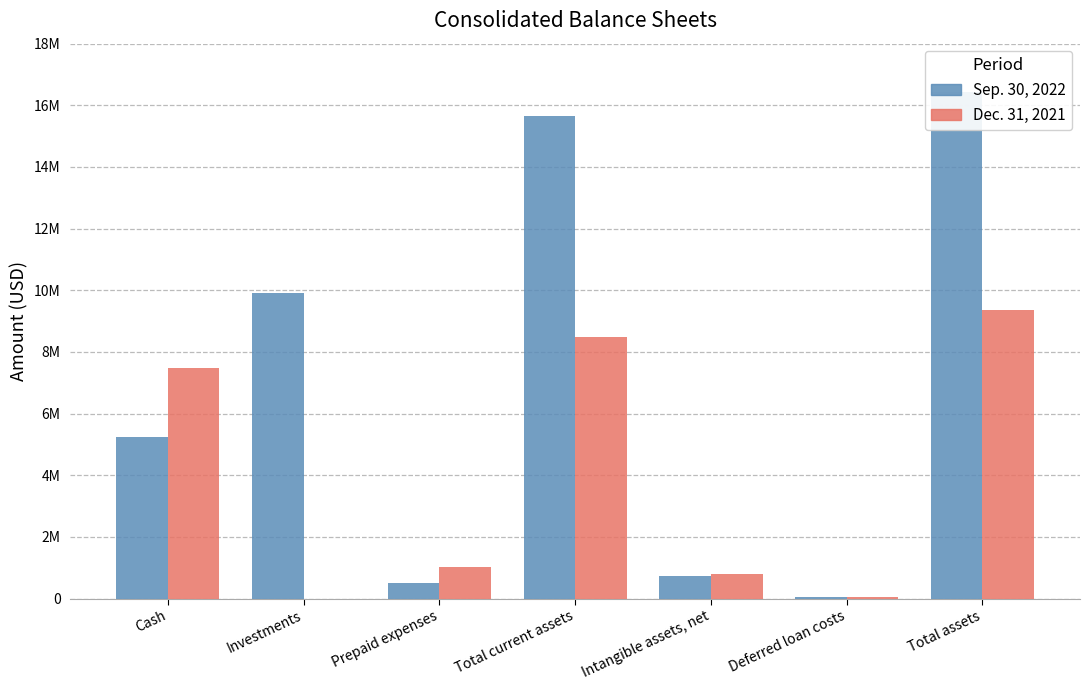

Rank the series by their average value, from lowest to highest.

Dec. 31, 2021, Sep. 30, 2022